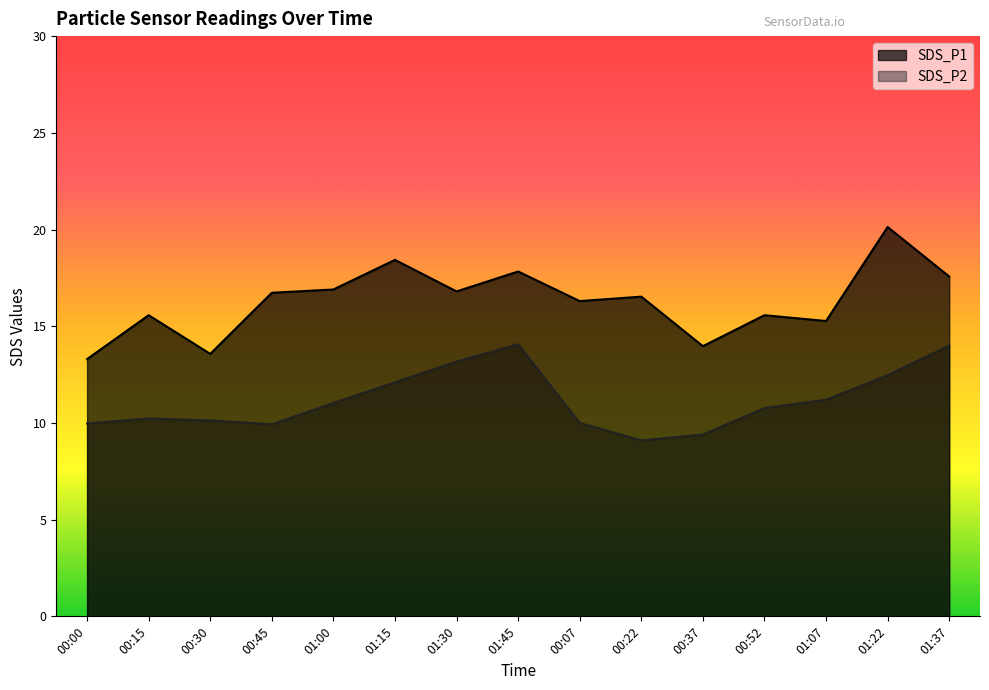

What is the sum of the SDS_P1 values at 00:15 and 00:45?

32.3